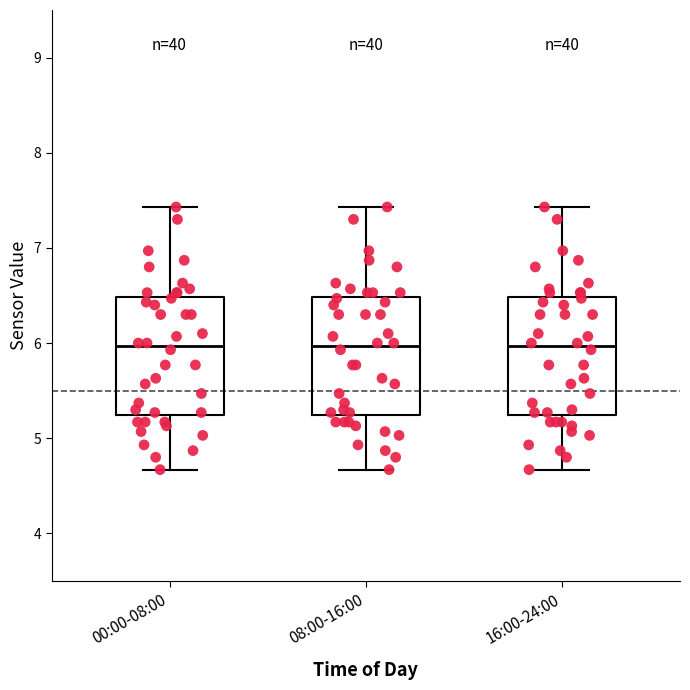

Reading left to right, transcribe this box plot: for each box, give where its median line is, the range the box spans, and where its two whiskers end, as read against the y-axis. The values are not printed on the chart, so give them approximately, as read against the axis.

00:00-08:00: median 6.0, box 5.2 to 6.5, whiskers 4.7 to 7.4
08:00-16:00: median 6.0, box 5.2 to 6.5, whiskers 4.7 to 7.4
16:00-24:00: median 6.0, box 5.2 to 6.5, whiskers 4.7 to 7.4